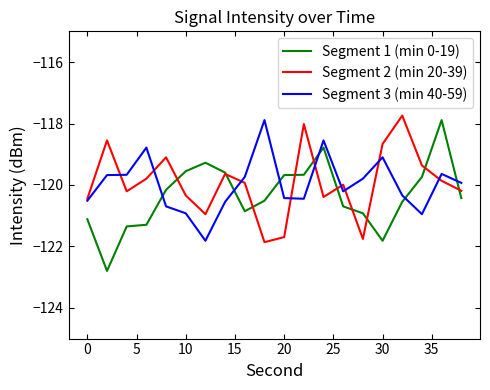

What is the minimum value shown in the chart?

-122.8